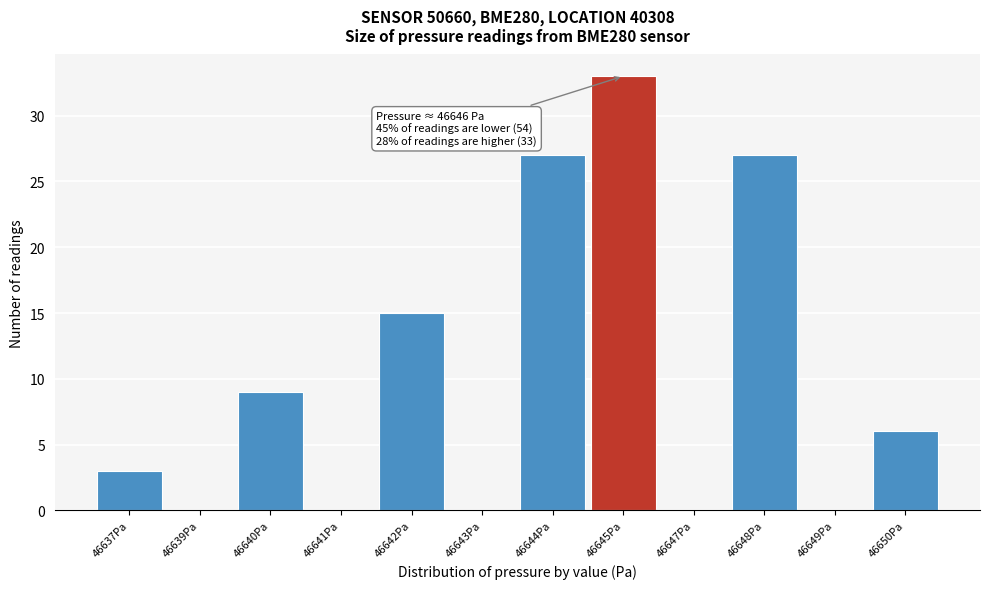

Reading left to right, transcribe all the data shown in this chart.

46637Pa=3	46639Pa=0	46640Pa=9	46641Pa=0	46642Pa=15	46643Pa=0	46644Pa=27	46645Pa=33	46647Pa=0	46648Pa=27	46649Pa=0	46650Pa=6